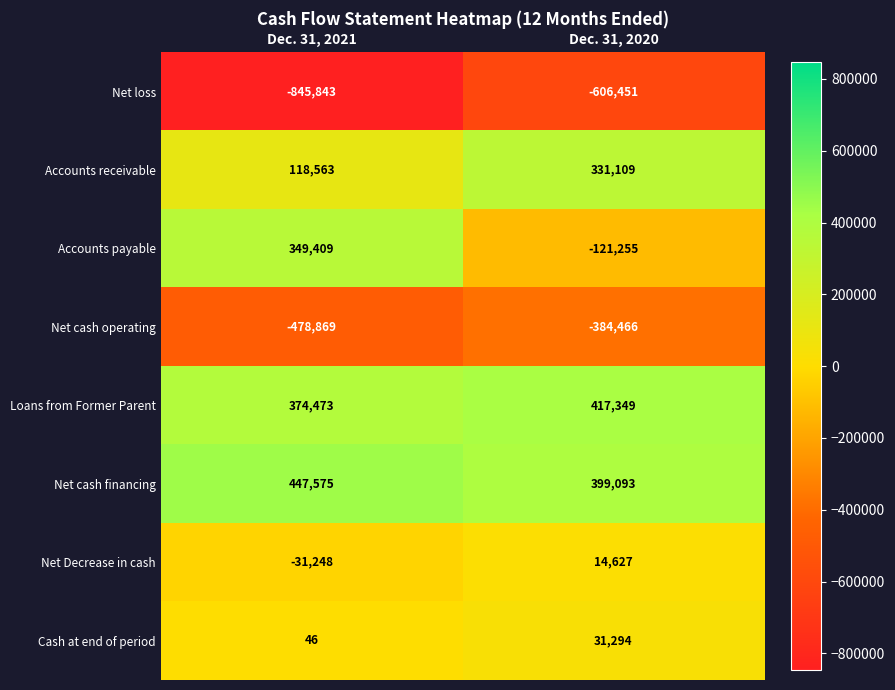

Is it true that Net cash operating equals -190478 at Dec. 31, 2021?

False